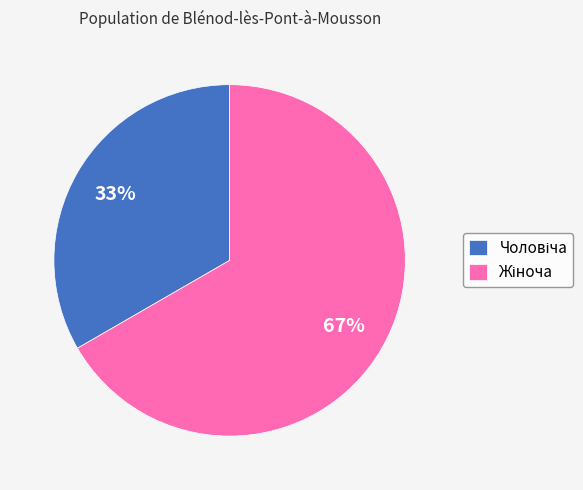

Is there any slice that represents more than half of the pie?

Yes